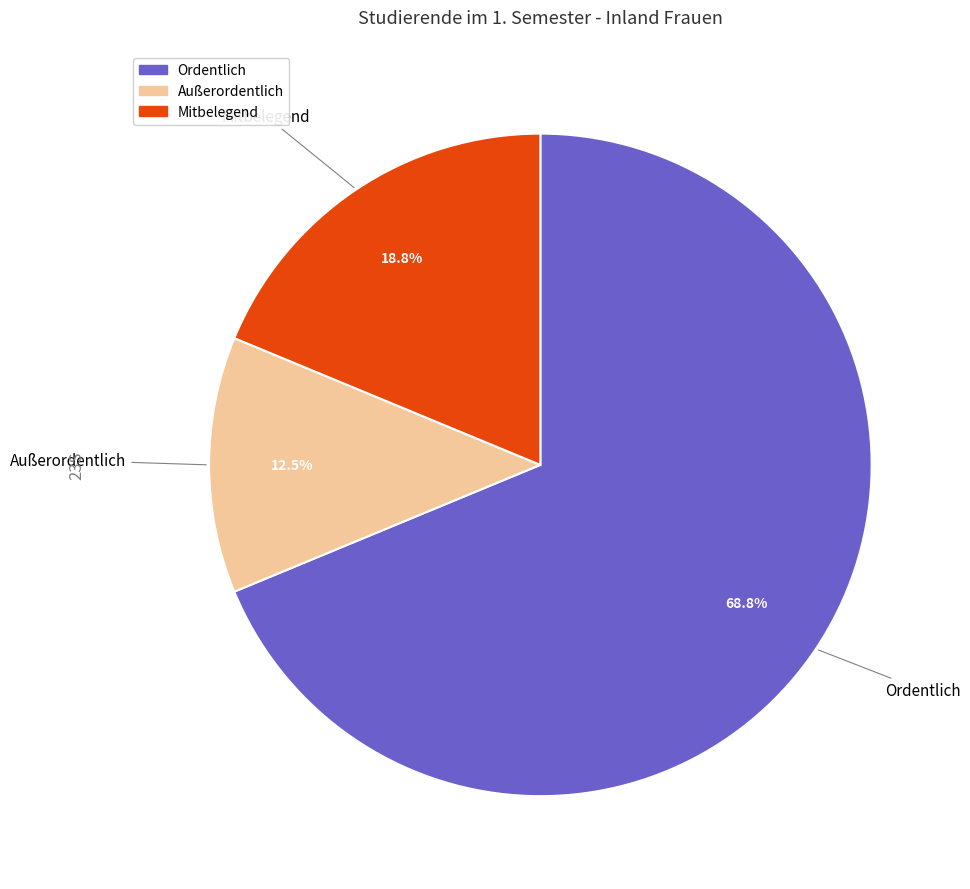

Is it true that Ordentlich is 69% of the pie?

True